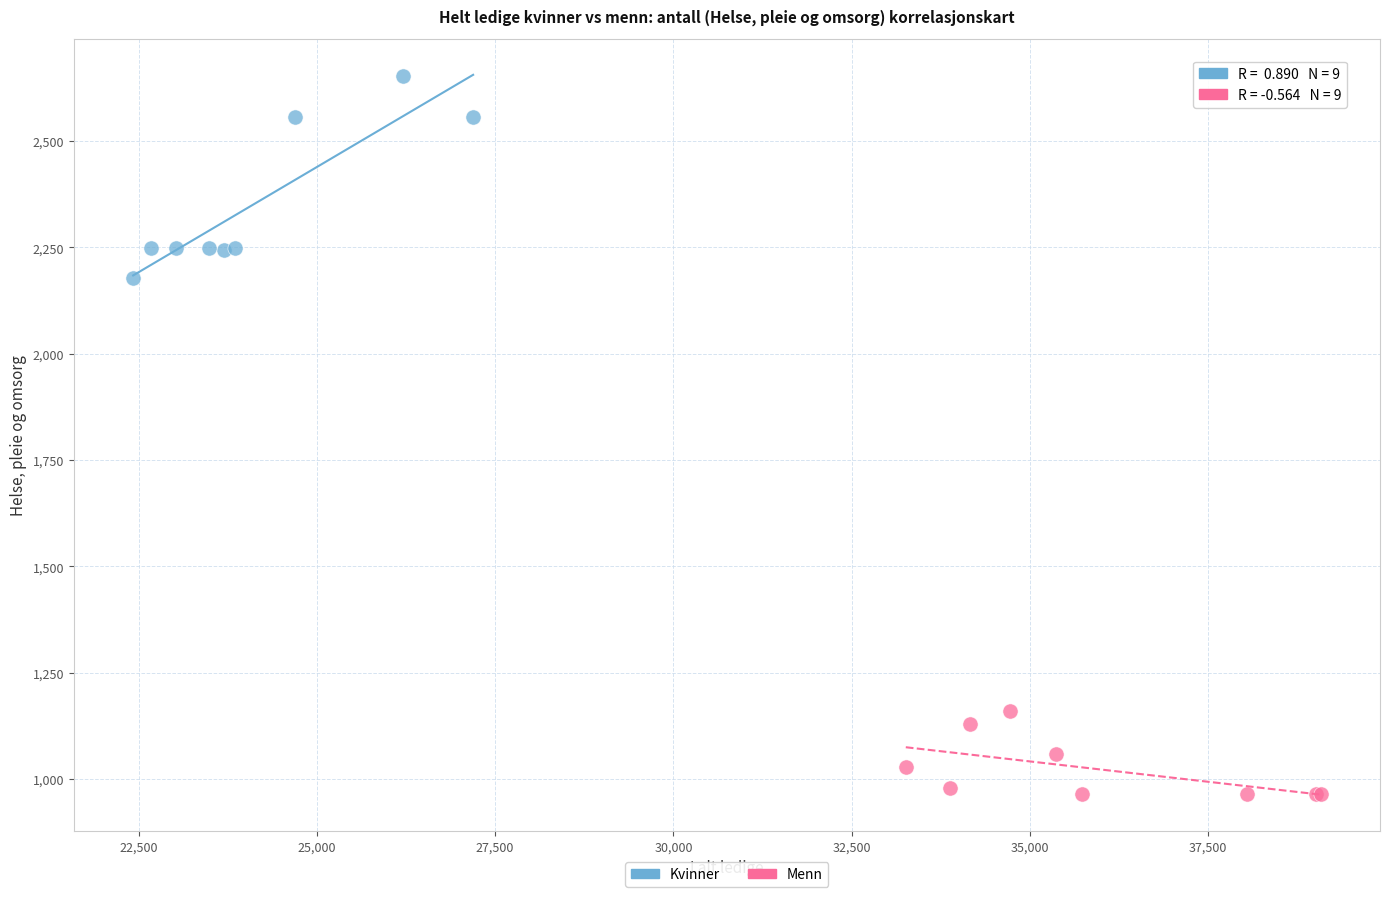

Which series reaches the minimum Y coordinate?

Menn